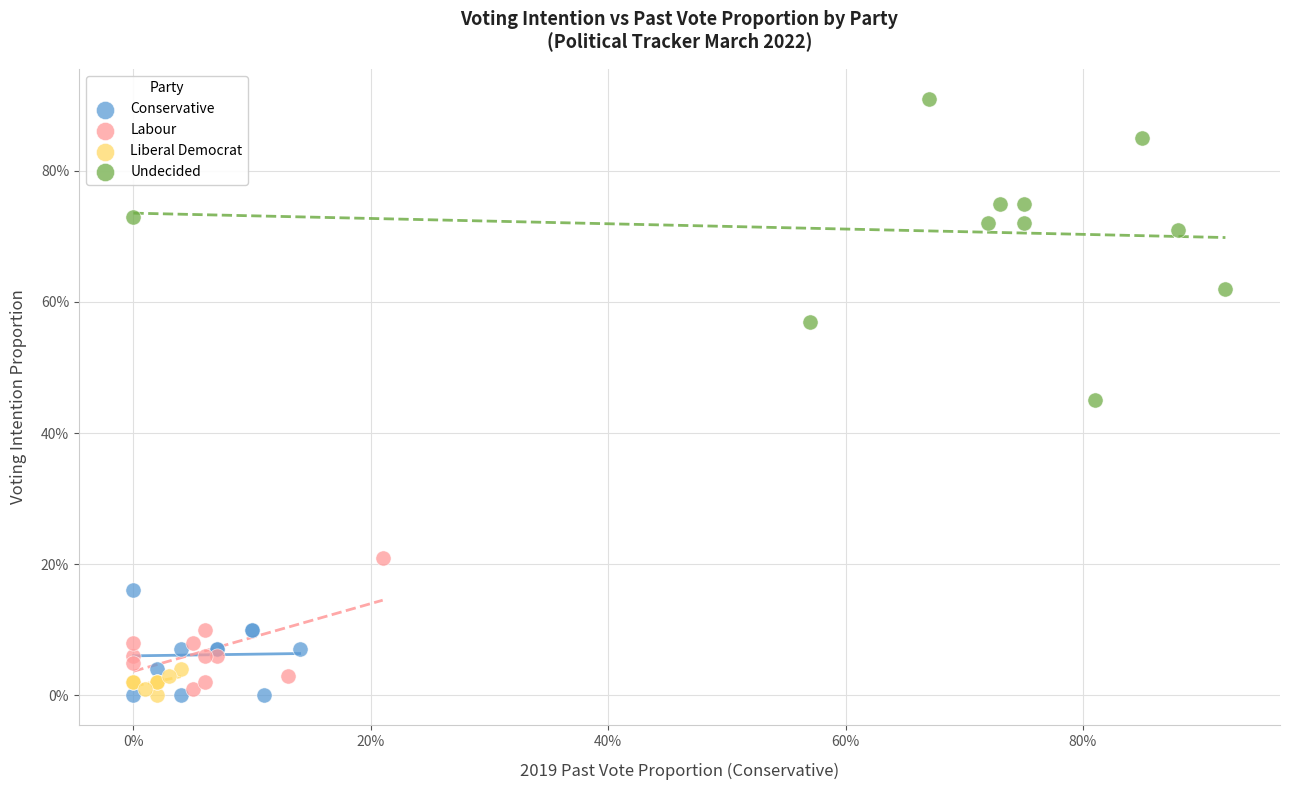

What are all the series names shown in the legend?

Conservative, Labour, Liberal Democrat, Undecided